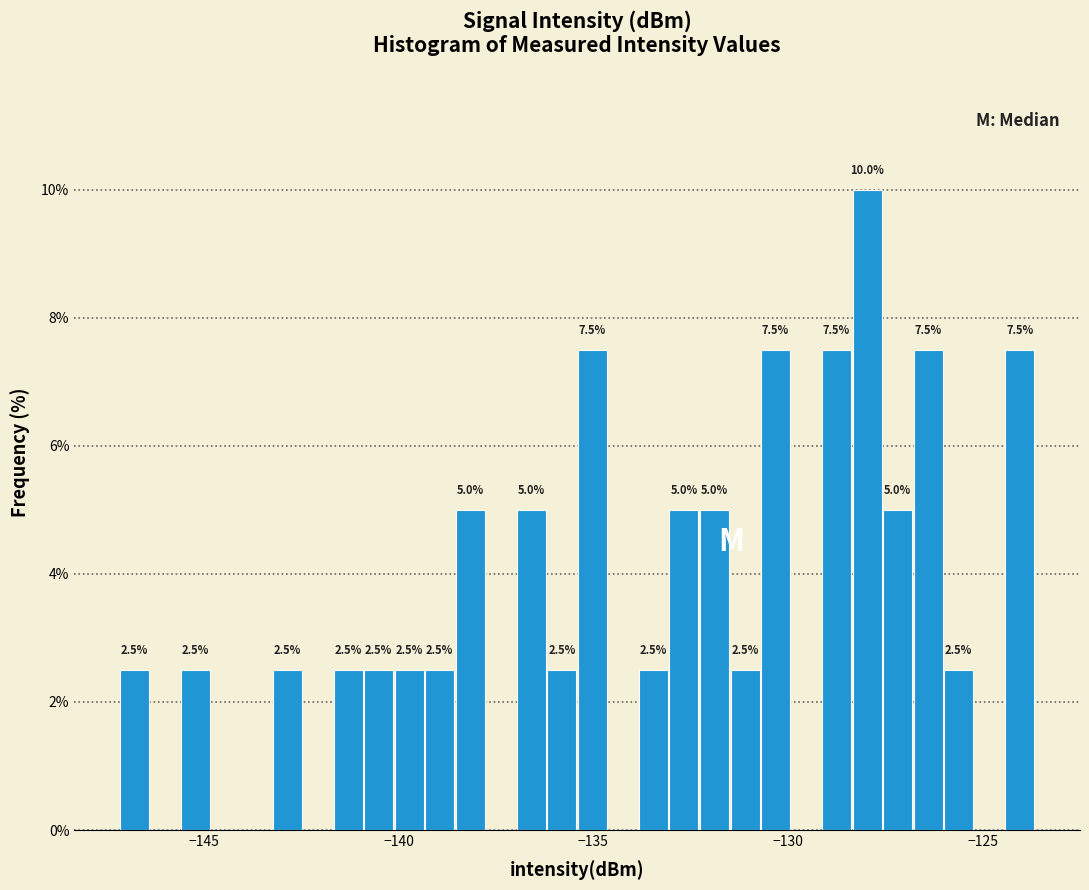

Around what value on the x-axis is the tallest bar? Give the approximate position of its centre, as read against the axis.

-128.0